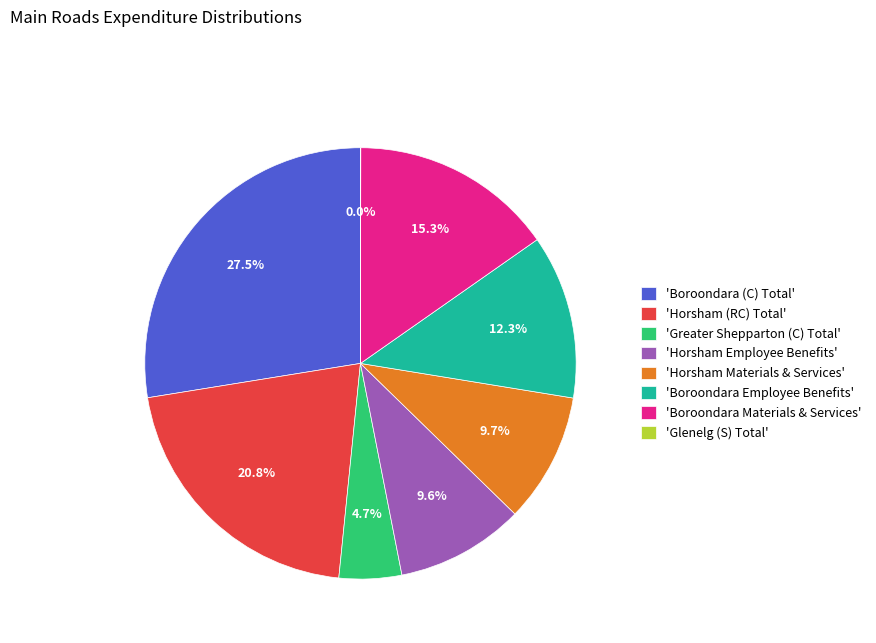

What percentage is NOT represented by 'Boroondara Materials & Services'?

84.7%